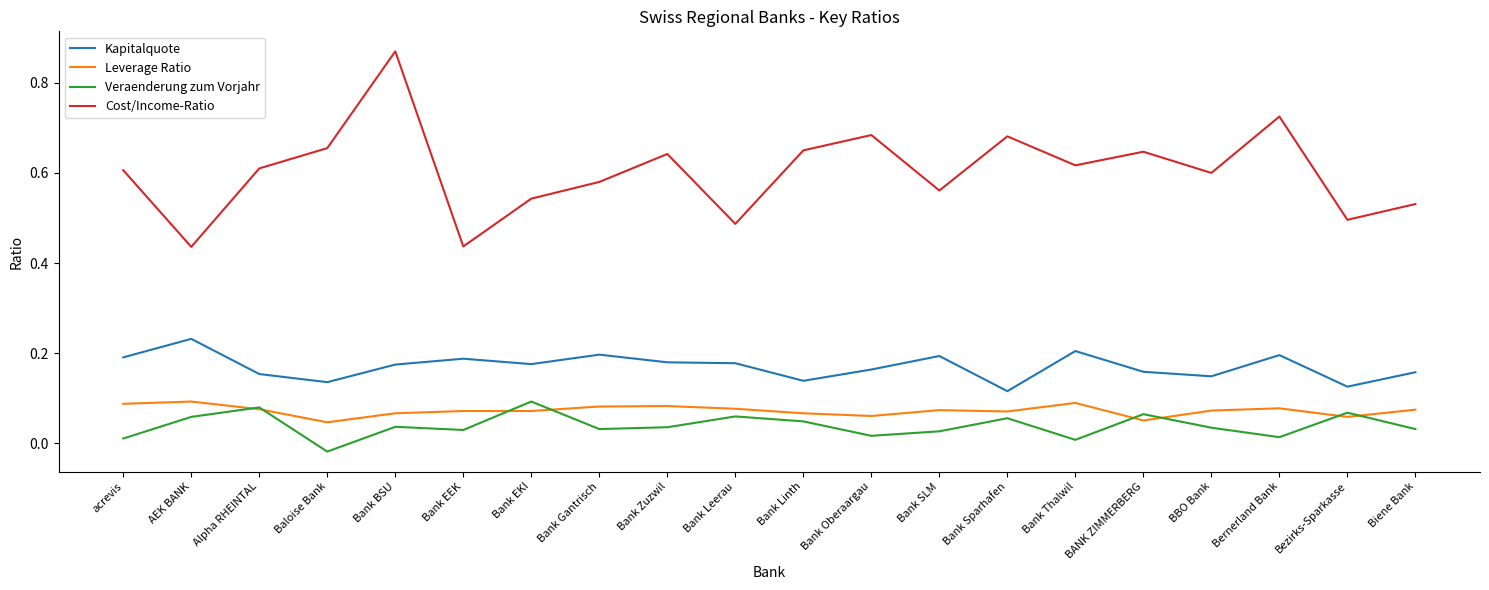

The value of Cost/Income-Ratio at Bezirks-Sparkasse is 0.5. True or false?

True